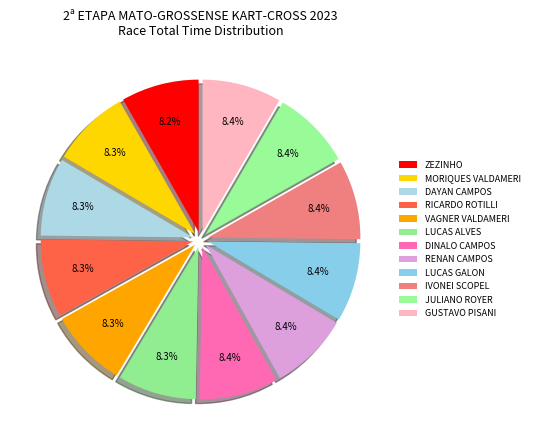

How many segments does this pie chart have?

12